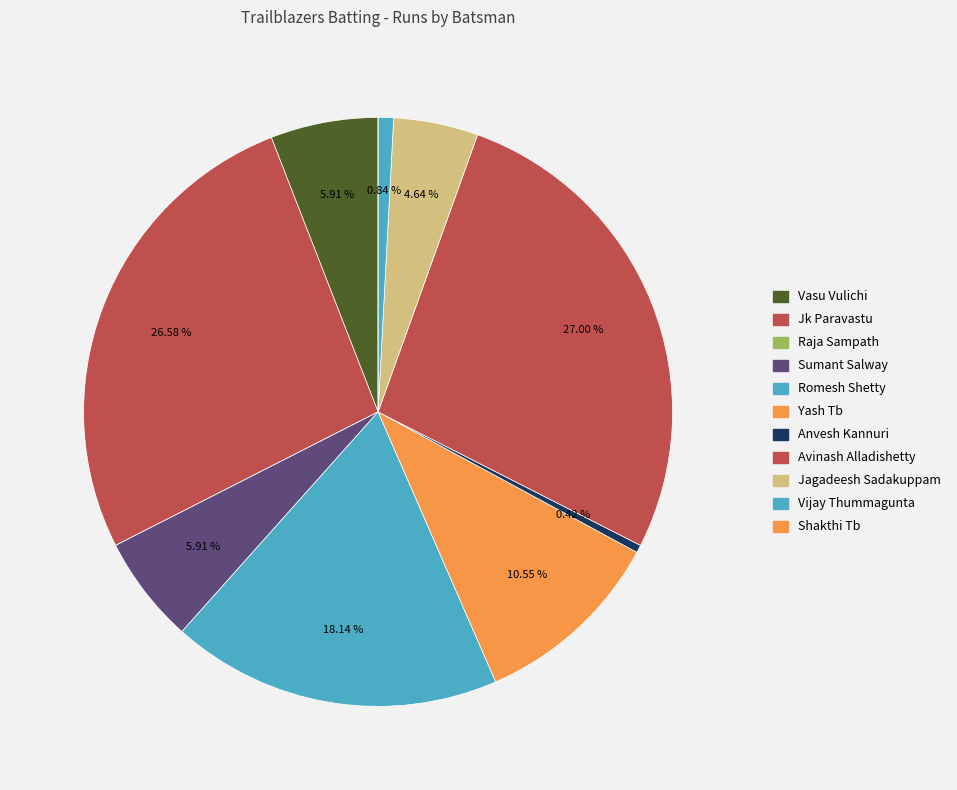

Rank the categories by value from lowest to highest.

Raja Sampath, Shakthi Tb, Anvesh Kannuri, Vijay Thummagunta, Jagadeesh Sadakuppam, Vasu Vulichi, Sumant Salway, Yash Tb, Romesh Shetty, Jk Paravastu, Avinash Alladishetty